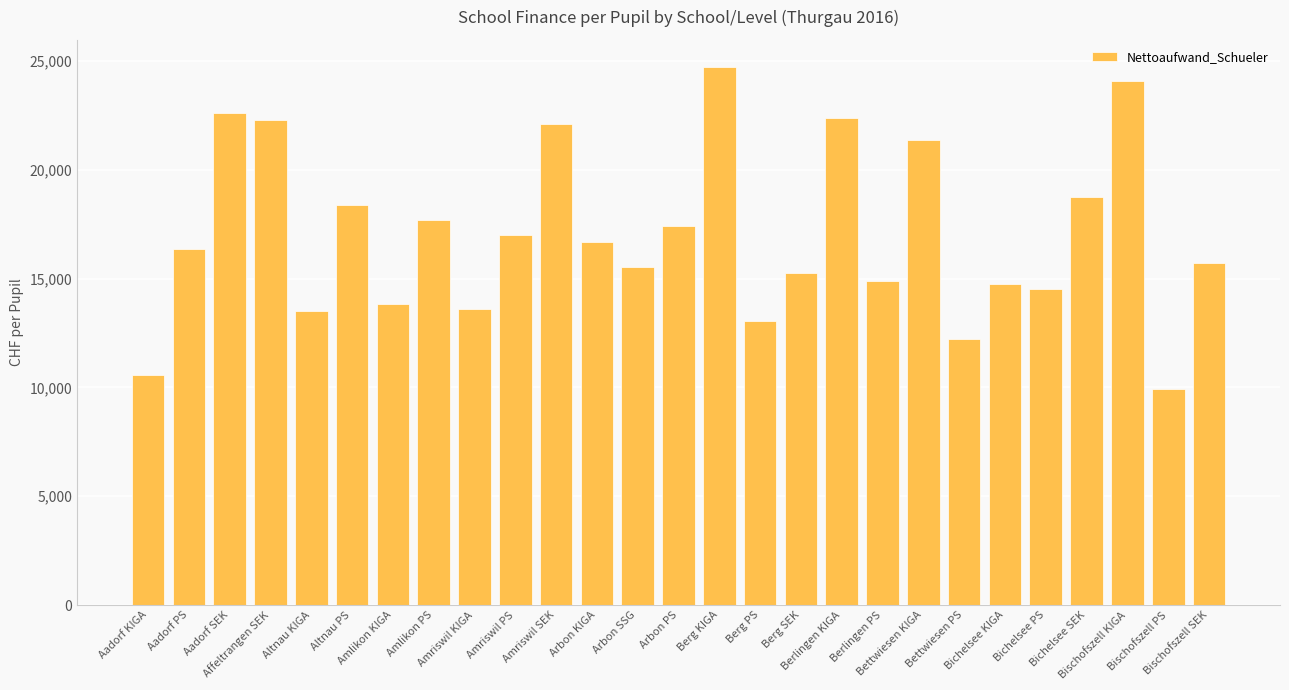

What is the average value?

17012.7